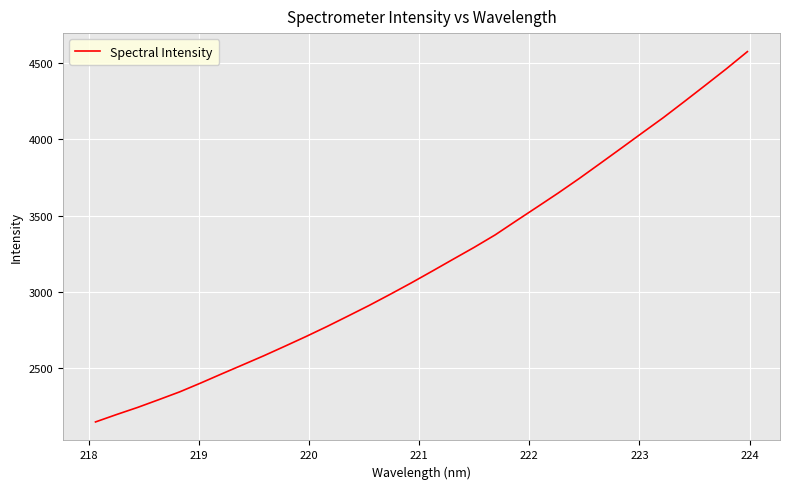

What is the greatest value displayed?

4573.4